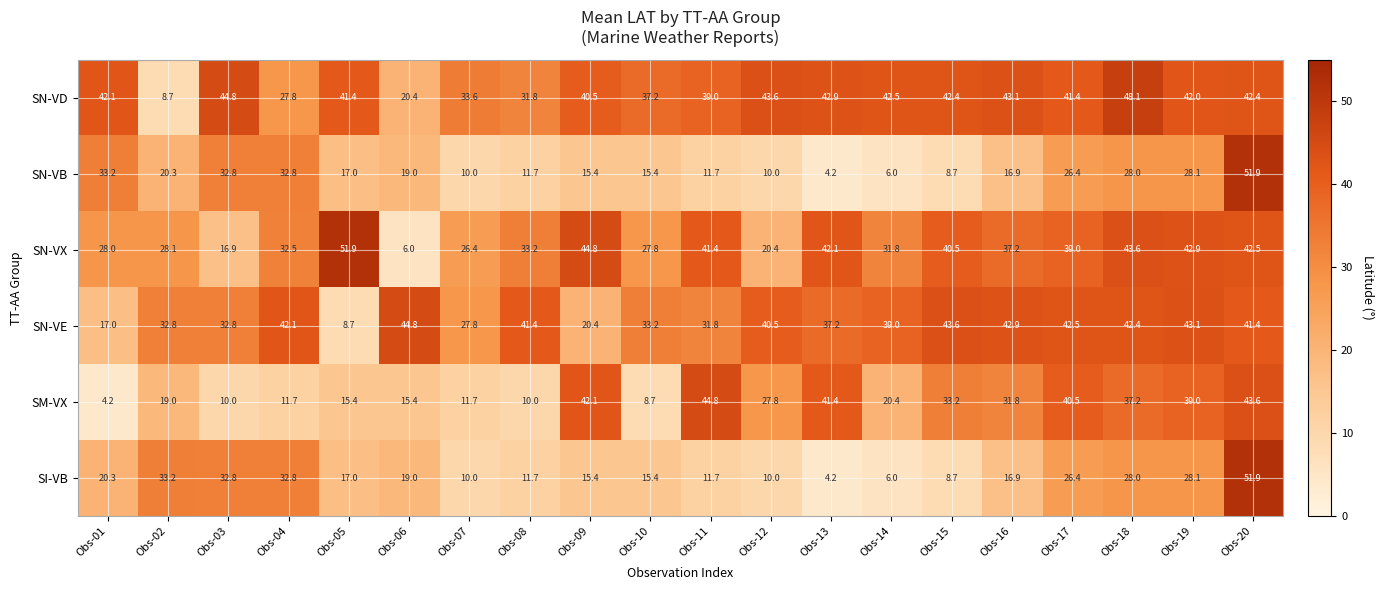

Between Obs-05 and Obs-15, which series saw the biggest shift?

SN-VE